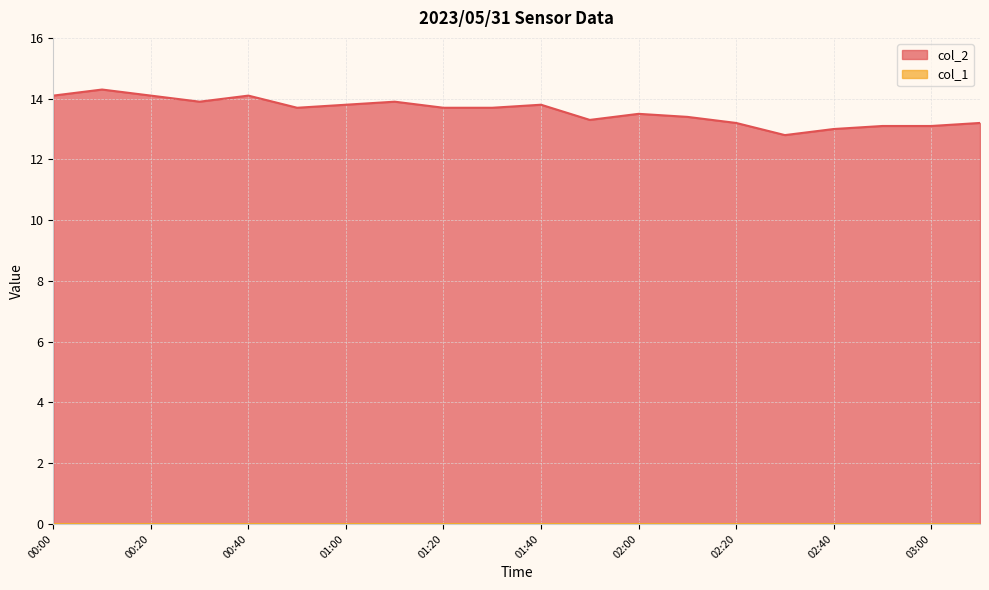

How many points are higher than both their immediate neighbors (excluding endpoints)?

5